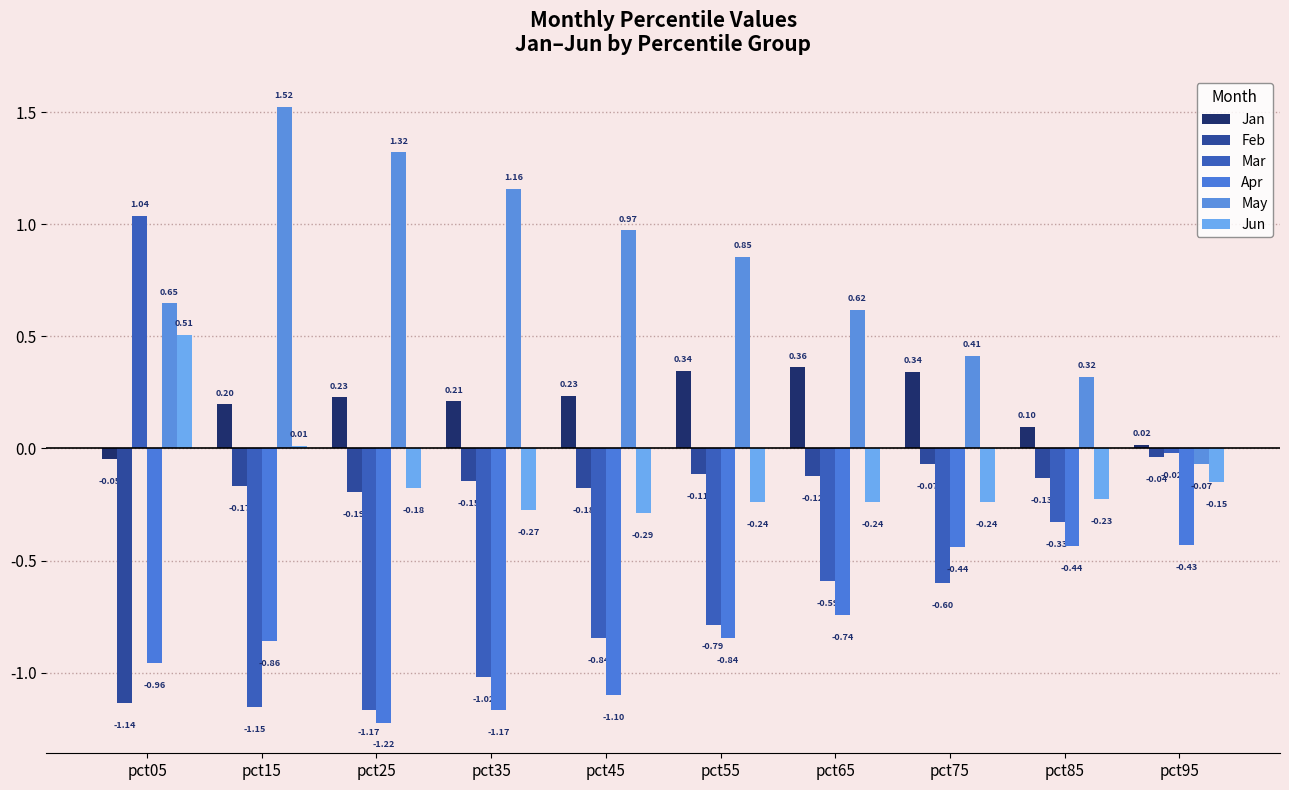

What is the greatest value displayed?

1.5